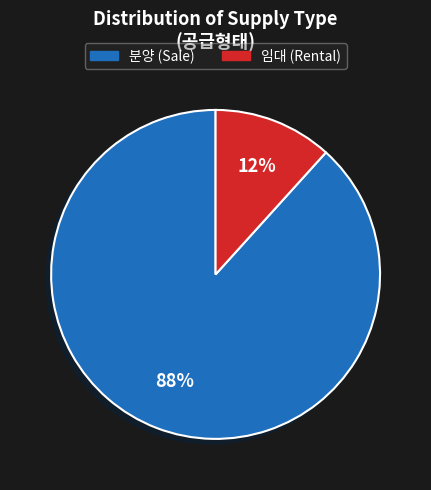

Which has a higher value, 임대 or 분양?

분양